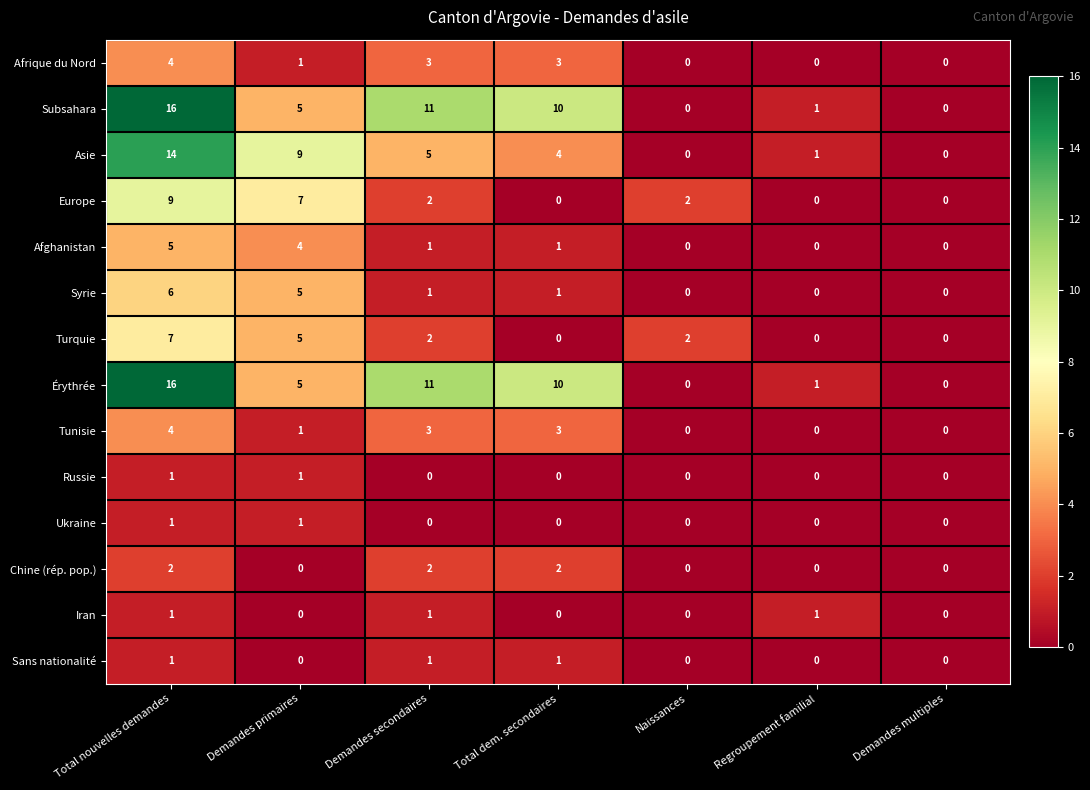

Is it true that Afghanistan equals 1 at Demandes secondaires?

True